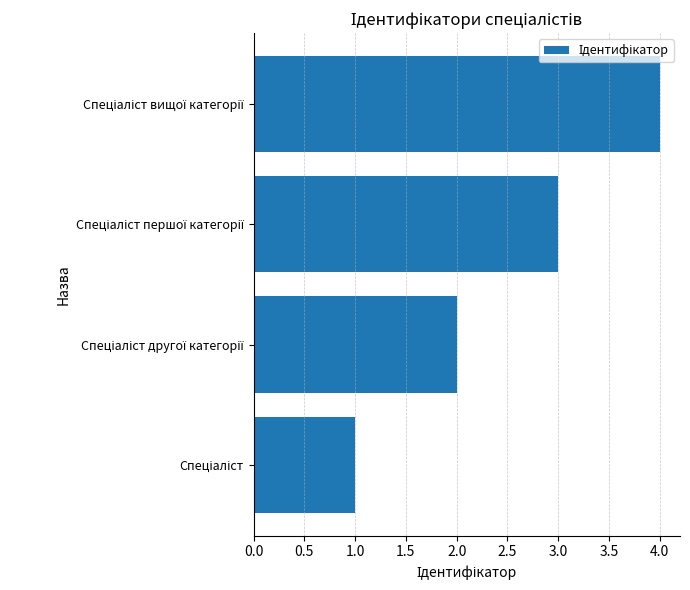

What is the sum of all values?

10